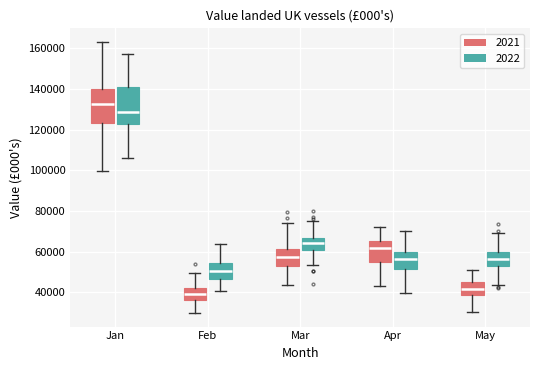

Where is the lower edge of the box for Jan (2021) on the y-axis? The values are not printed on the chart, so give them approximately, as read against the axis.

124000